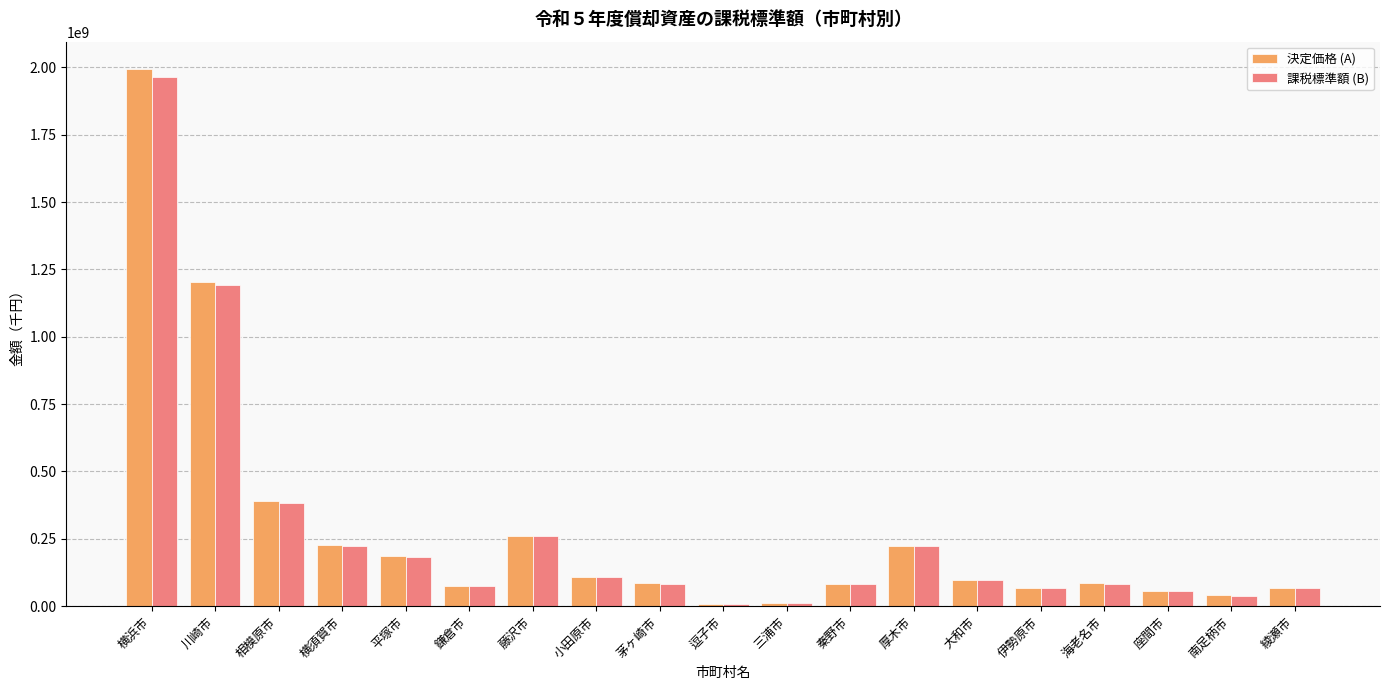

Are the bars horizontal?

No